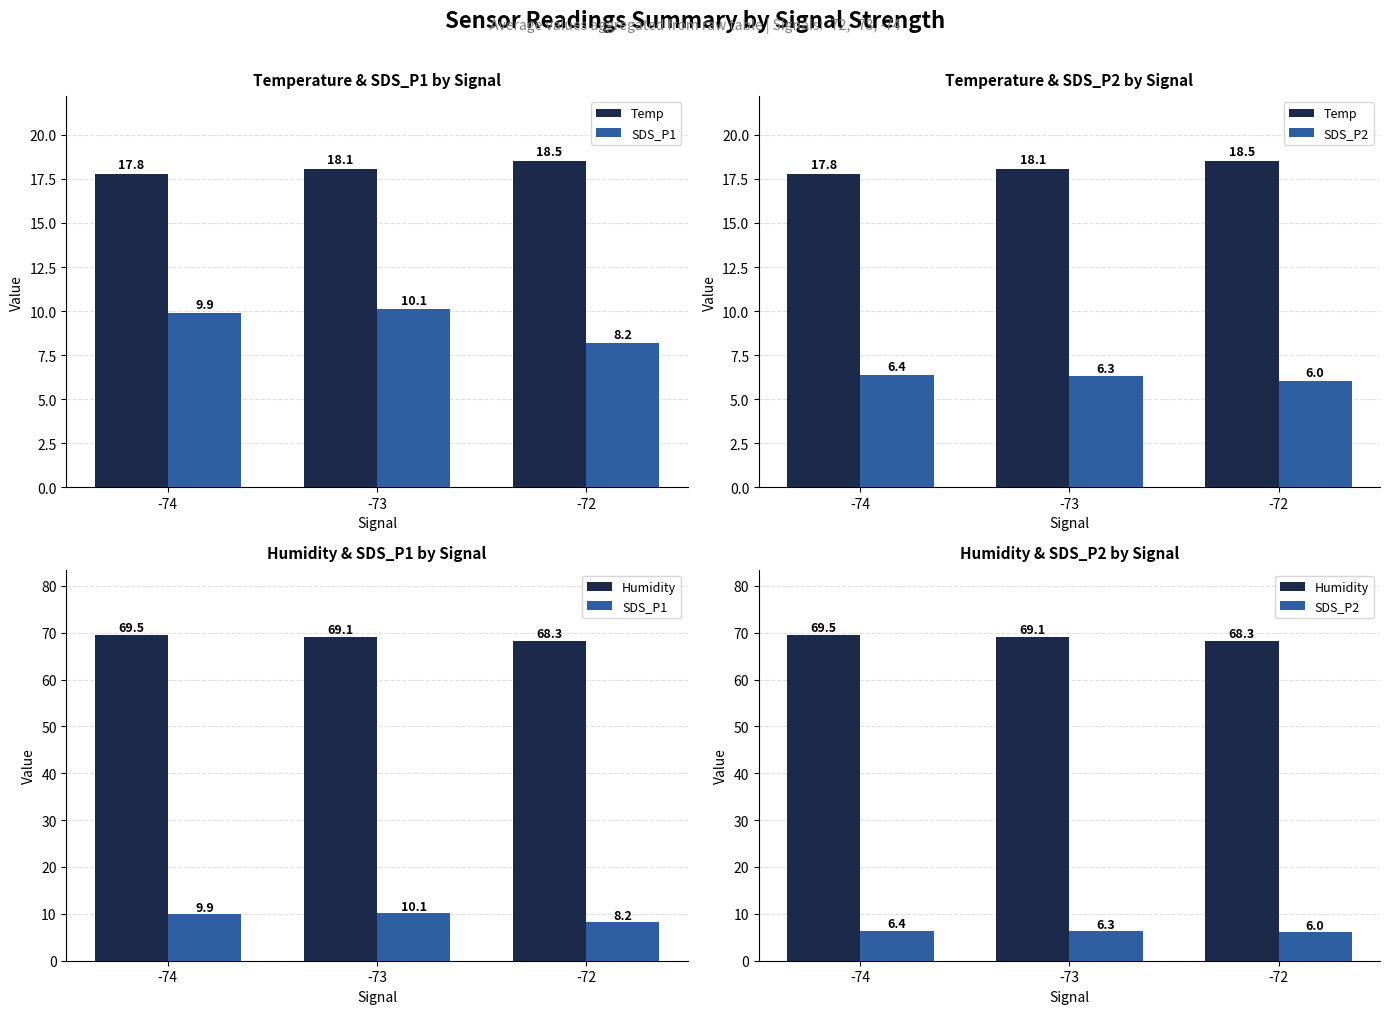

Reading left to right, transcribe all the data shown in this chart.

Temp: -74=17.8	-73=18.1	-72=18.5
SDS_P1: -74=9.9	-73=10.1	-72=8.2
SDS_P2: -74=6.4	-73=6.3	-72=6.0
Humidity: -74=69.5	-73=69.1	-72=68.3